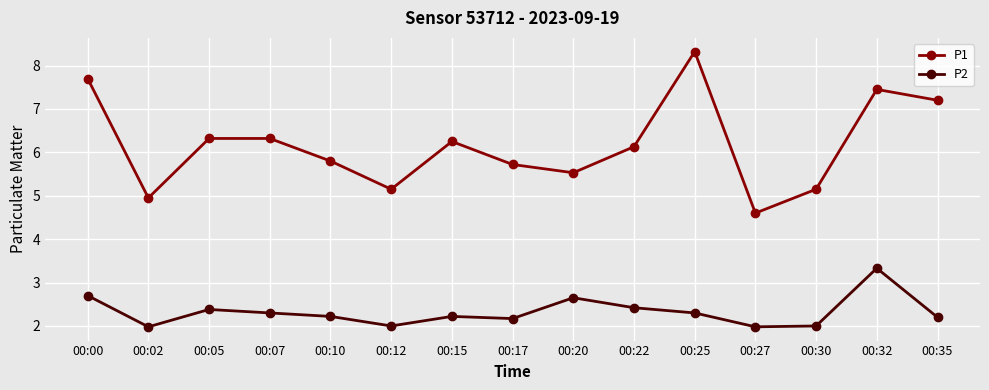

What is the value of the P2 point at the 11th from the left?

2.3